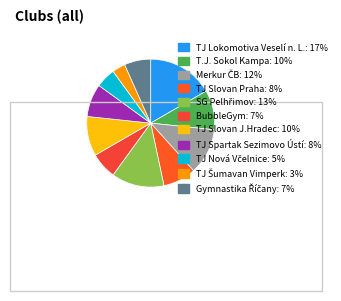

What percentage is the SG Pelhřimov slice, to the nearest percent?

13%